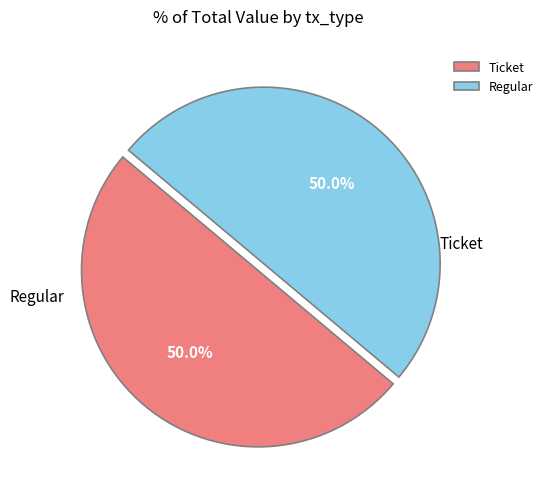

Combined, do Ticket and Regular account for over 50%?

Yes